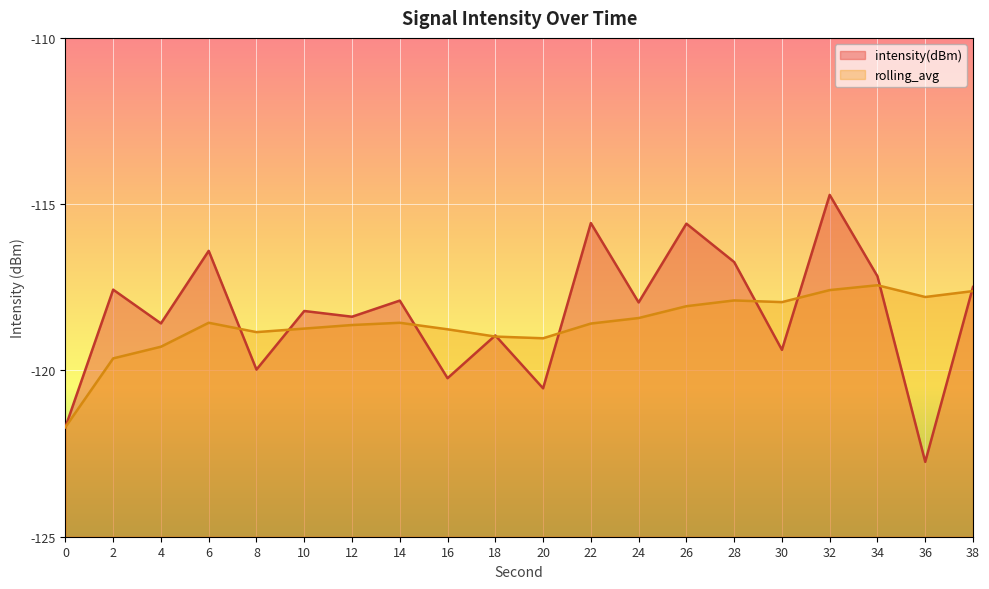

Which series has the largest total across all categories?

intensity(dBm)